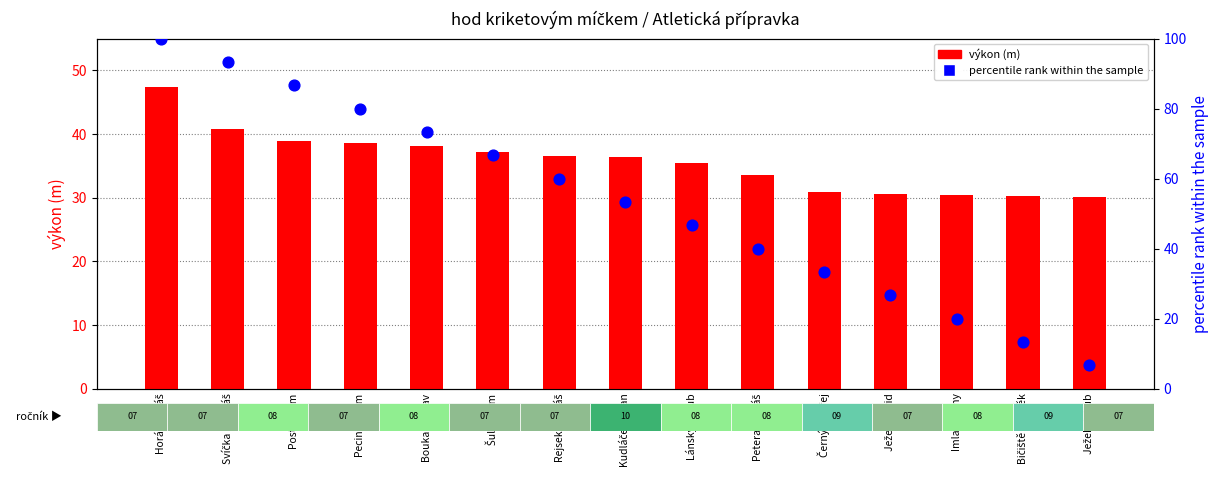

At which category is the sum across all series the highest?

Horák Lukáš